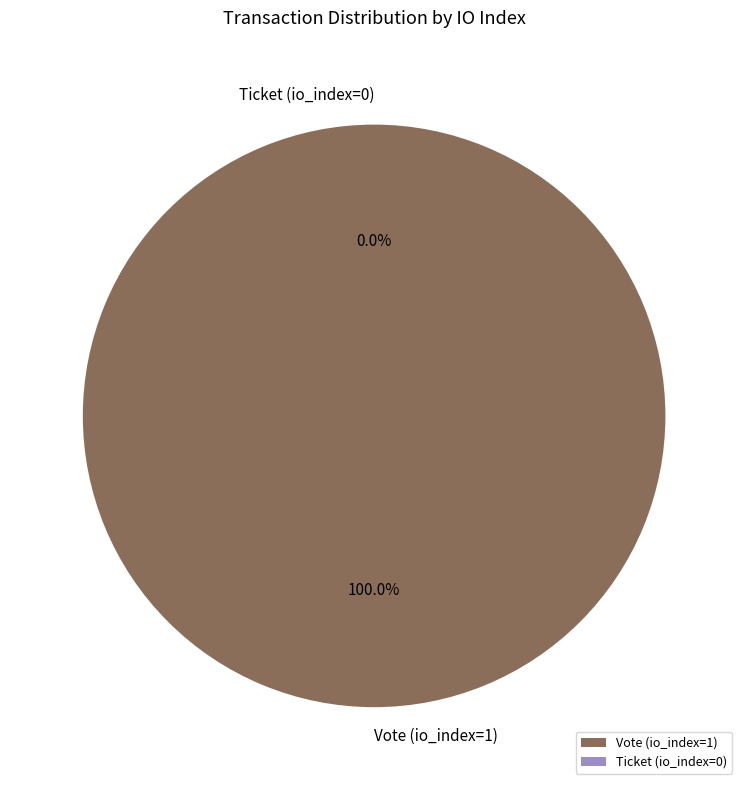

To the nearest percent, what portion does Vote (io_index=1) represent?

100%